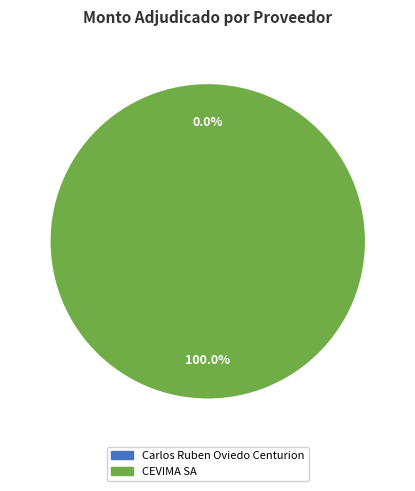

Does CEVIMA SA account for over 50% of the chart?

Yes